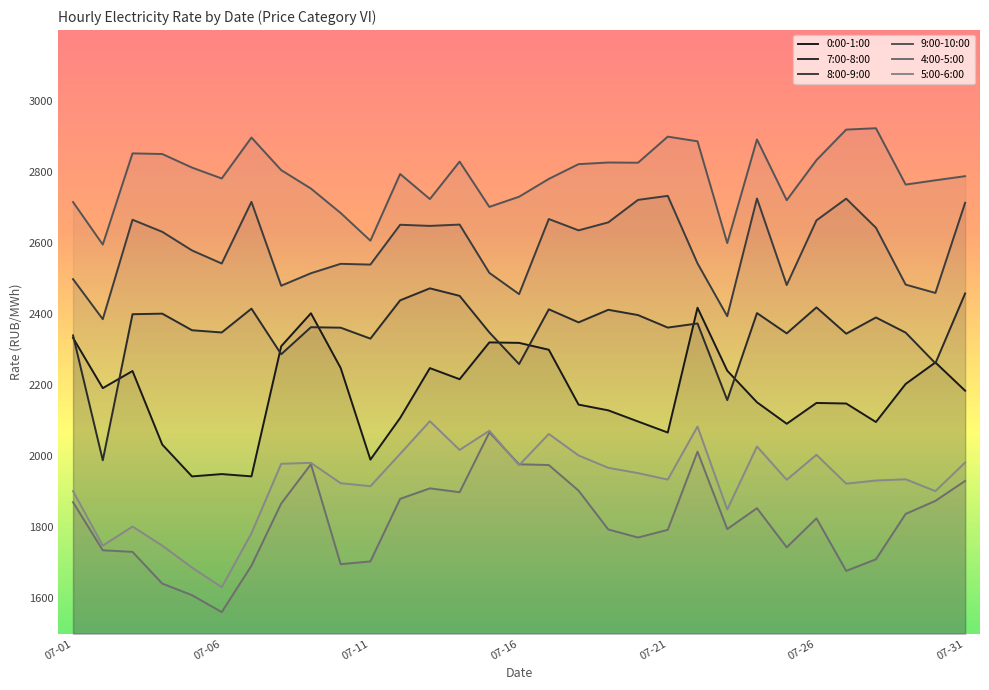

What is the average value of the 5:00-6:00 series?

1927.4